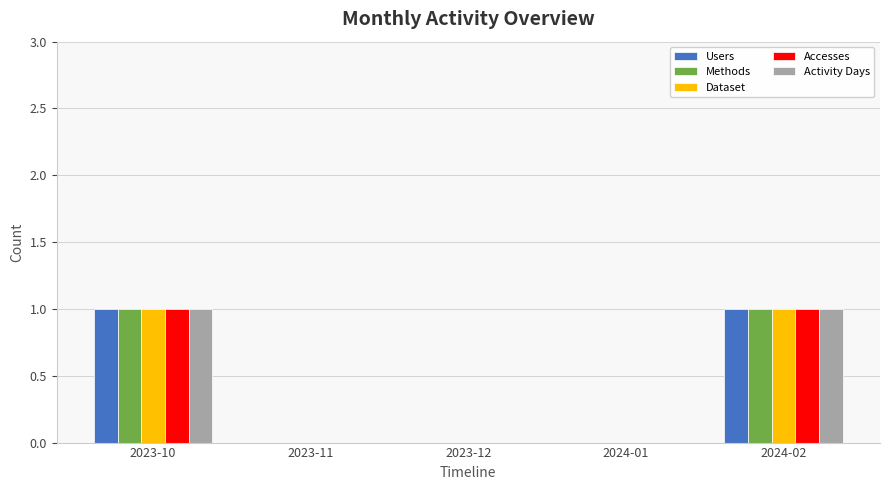

True or false: Methods has a value of 1 at 2023-12.

False